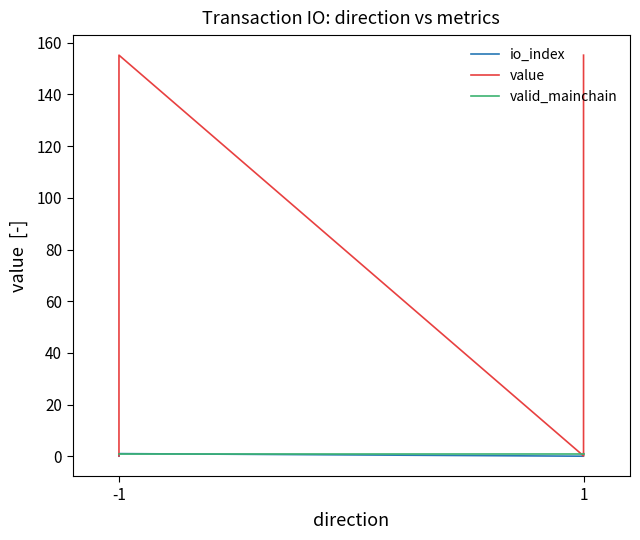

True or false: io_index has more than 0 points higher than both neighbors.

True